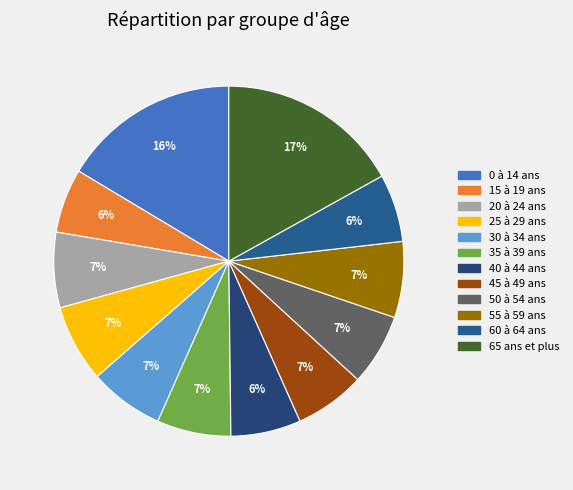

To the nearest percent, what is the average slice percentage?

8%